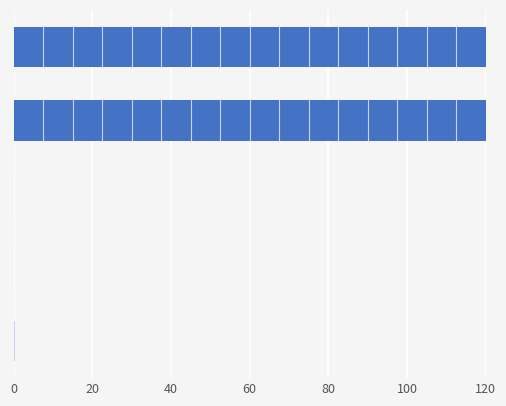

What is the greatest value displayed?

120.0